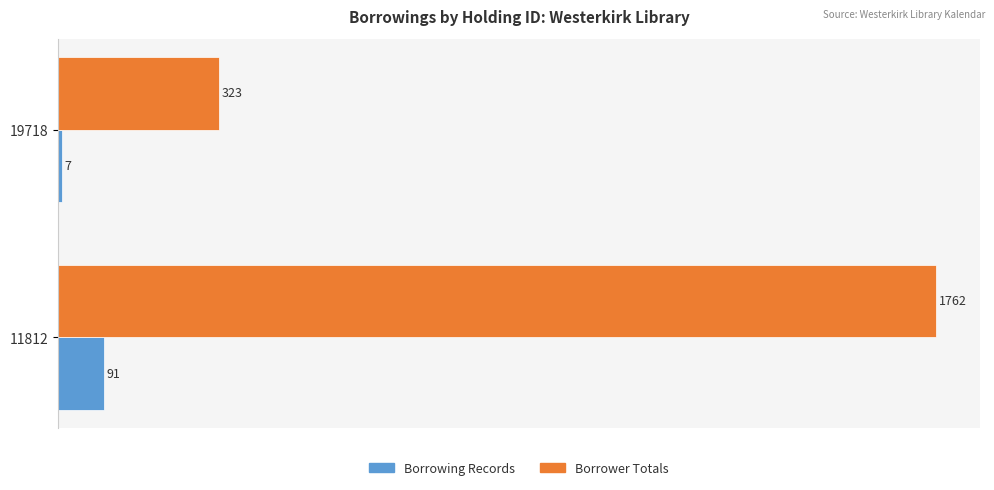

At which label is Borrower Totals closest to 1042?

19718